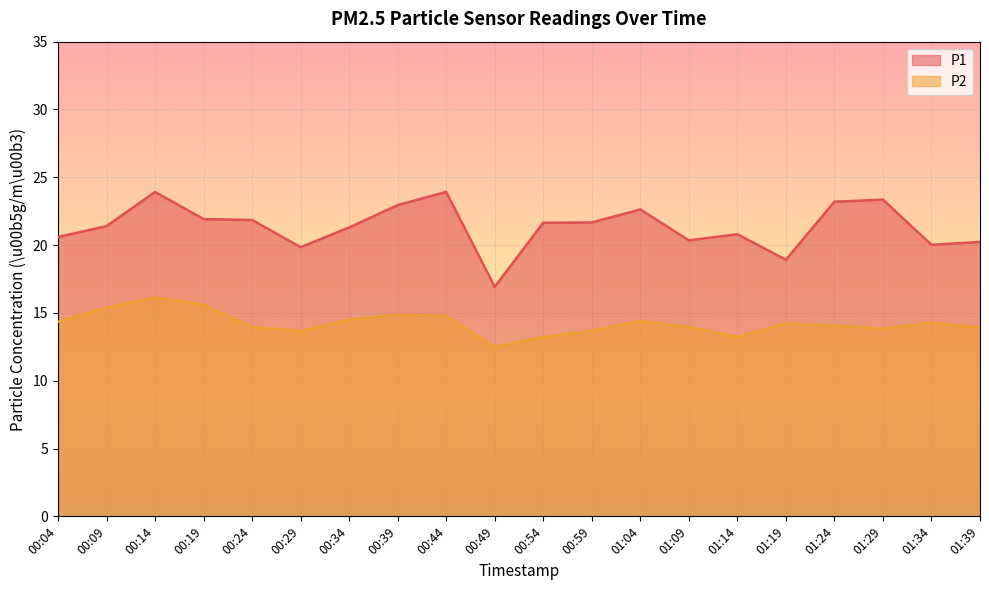

True or false: P2 and P1 intersect in this chart.

False